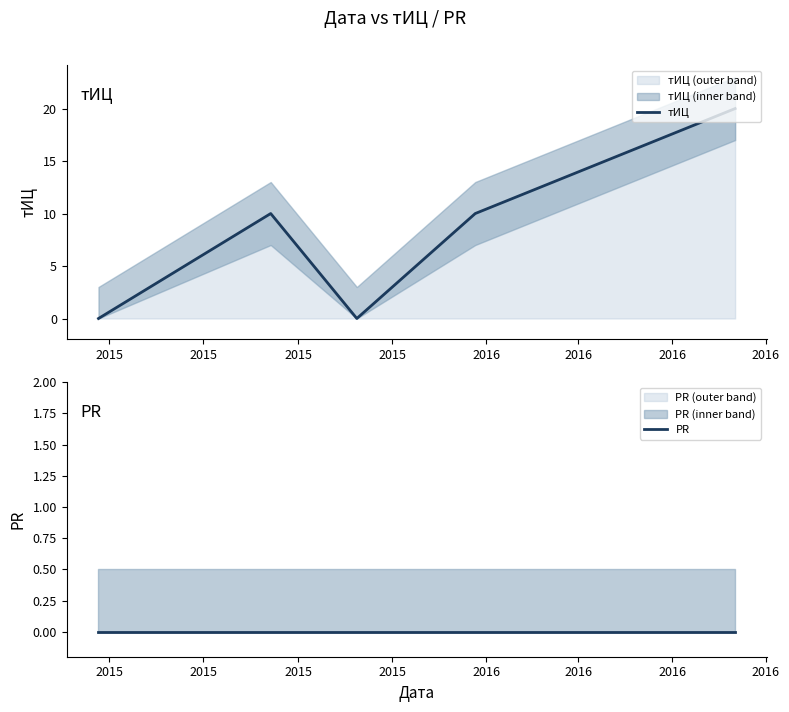

Between 2015 and 2015, which is larger?

2015